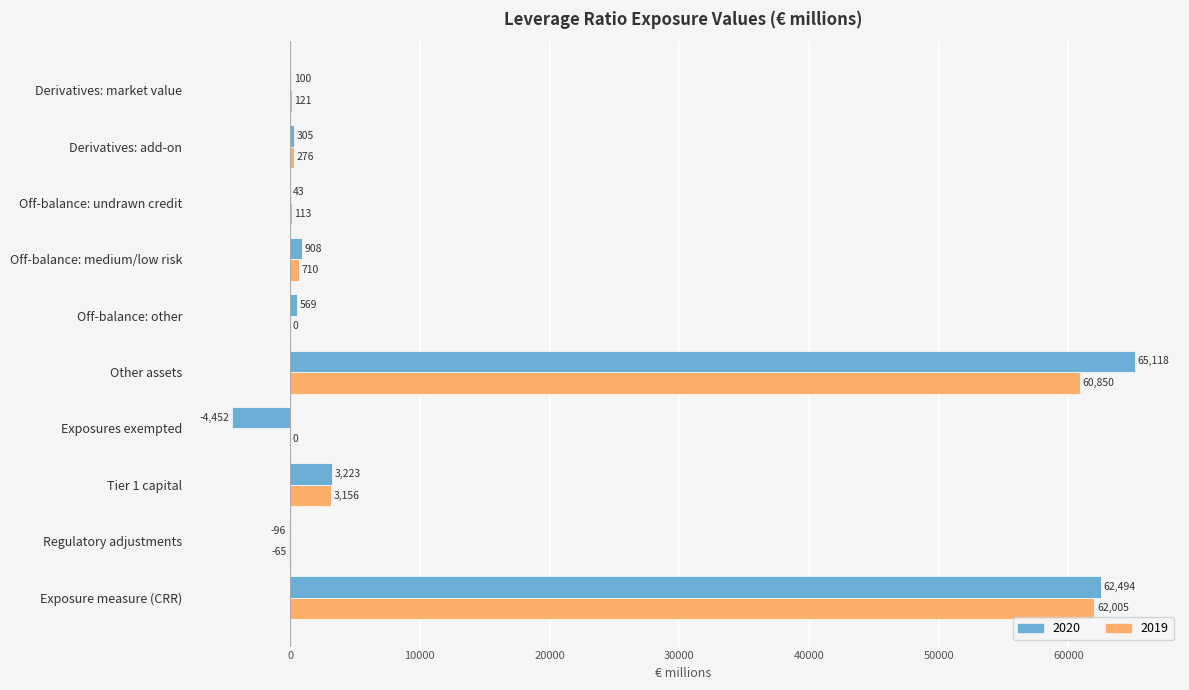

Between Derivatives: add-on and Exposure measure (CRR), which series saw the biggest shift?

2020